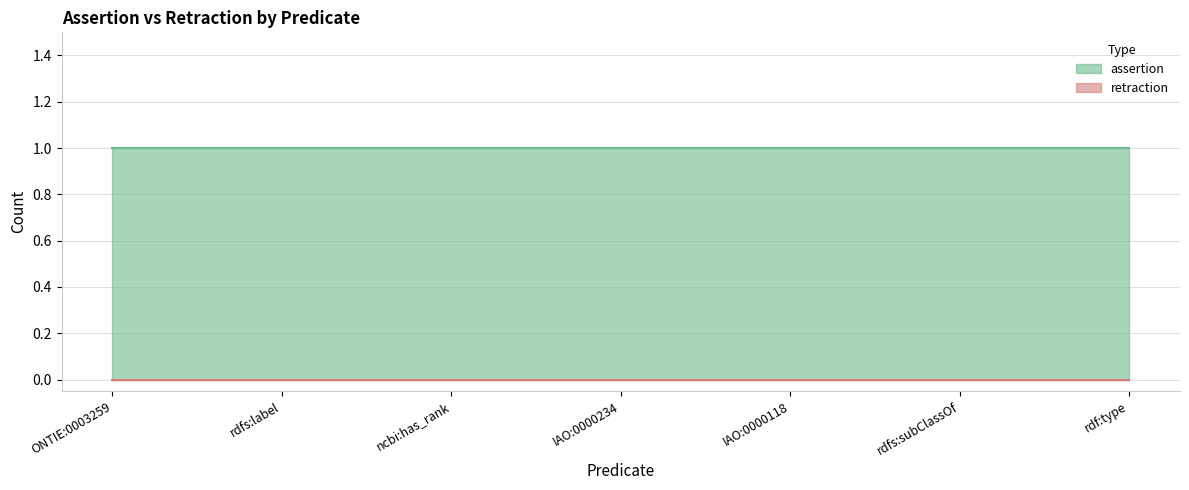

True or false: retraction has more than 0 points higher than both neighbors.

False